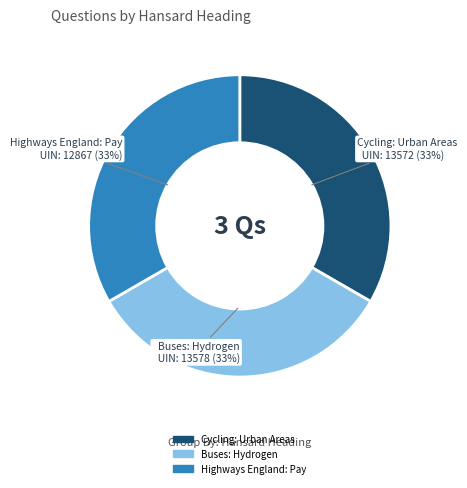

The Highways England: Pay slice represents 33% of the pie. True or false?

True